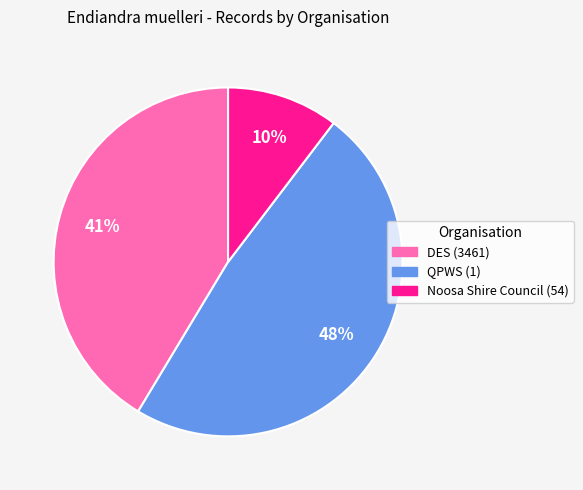

What percentage is the Noosa Shire Council (54) slice, to the nearest percent?

10%